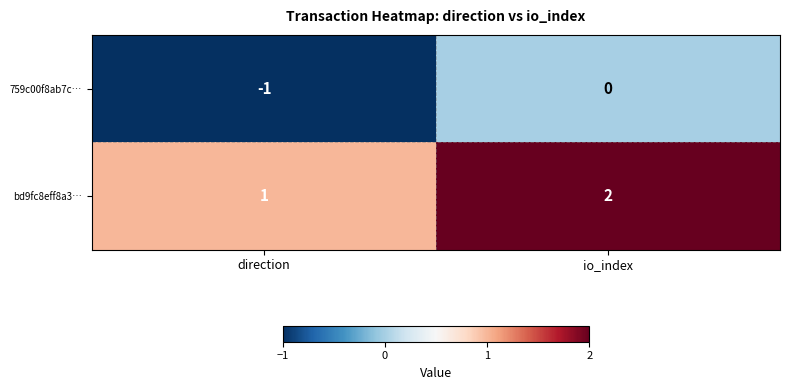

Reading left to right, what are all the values shown in this chart?

759c00f8ab7c…: direction=-1	io_index=0
bd9fc8eff8a3…: direction=1	io_index=2